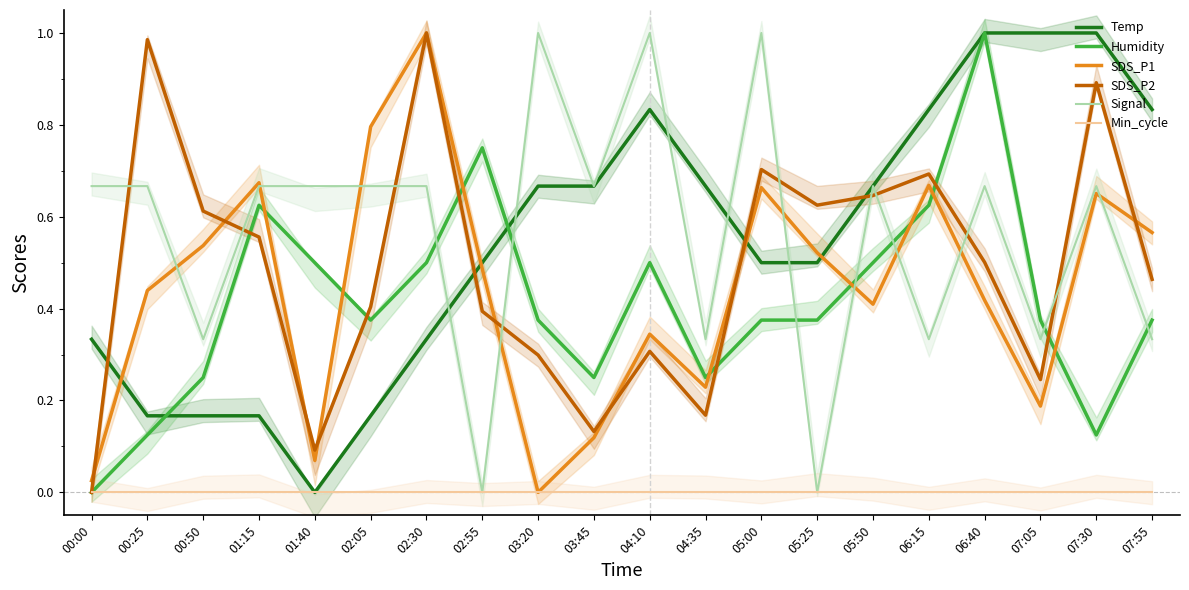

At which category does the chart reach its peak across all series?

06:40